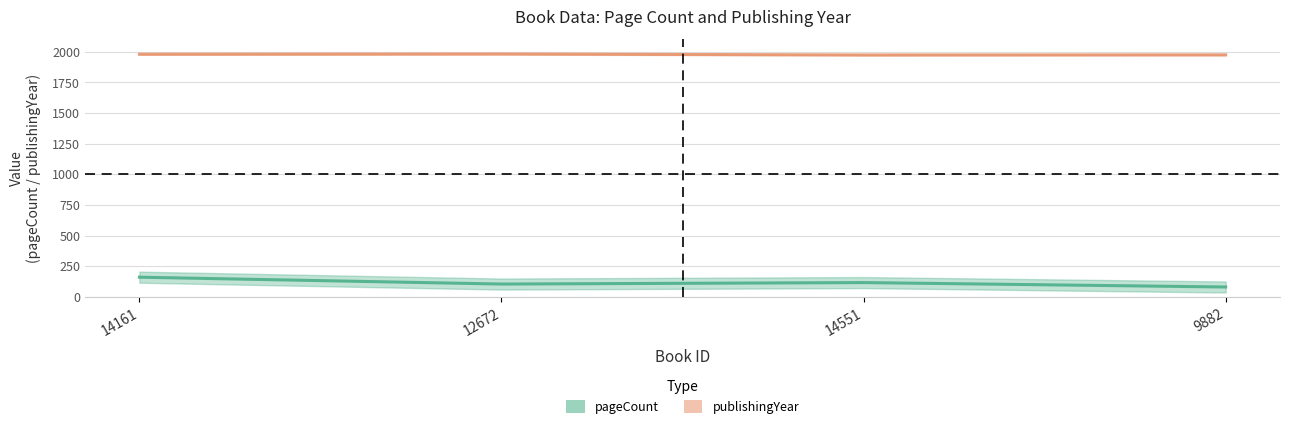

The value of pageCount at 14161 is 226. True or false?

False